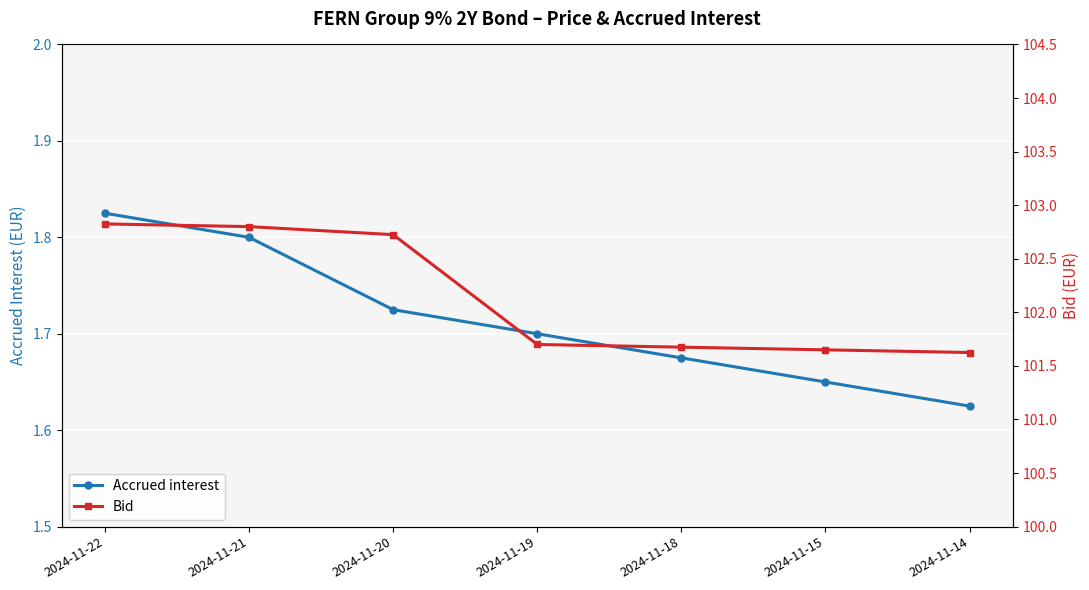

At 2024-11-22, list the series in order from smallest to largest.

Accrued interest, Bid